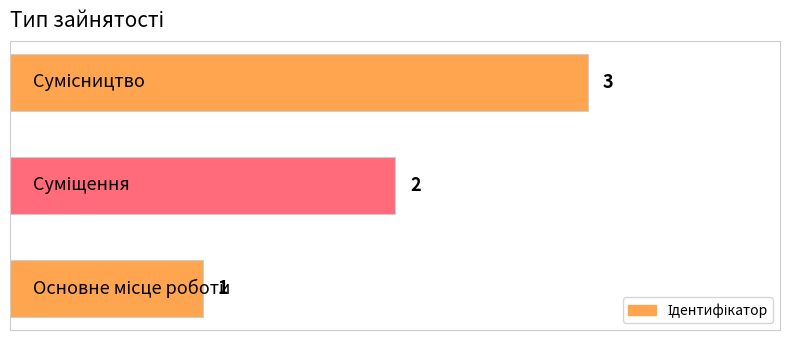

What is the sum of all values?

6